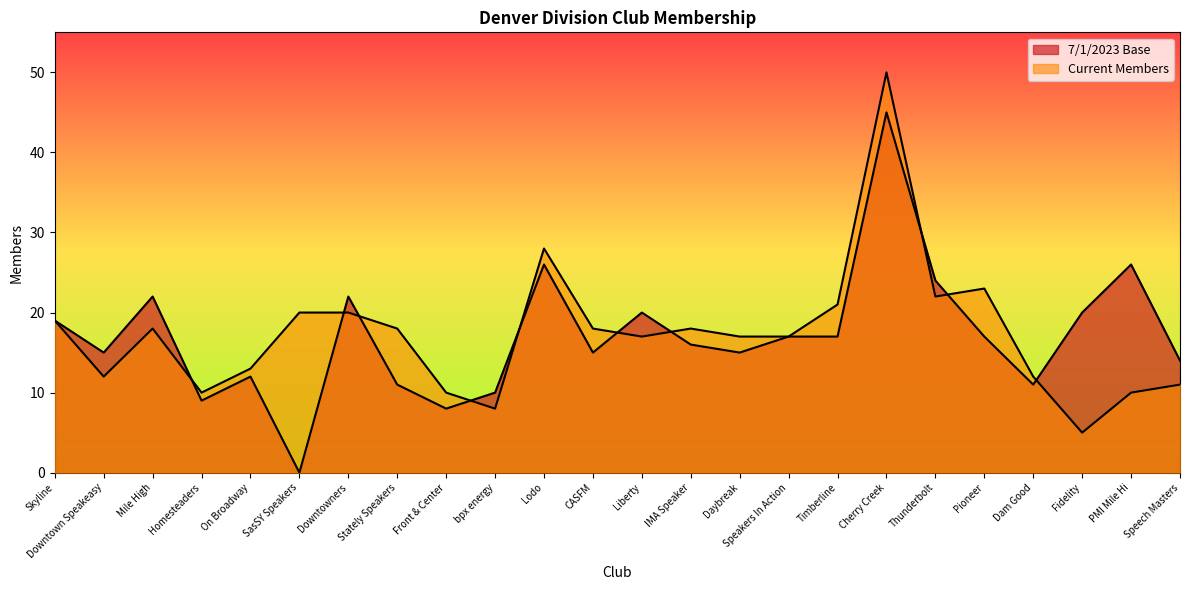

Which series has the largest total across all categories?

Current Members